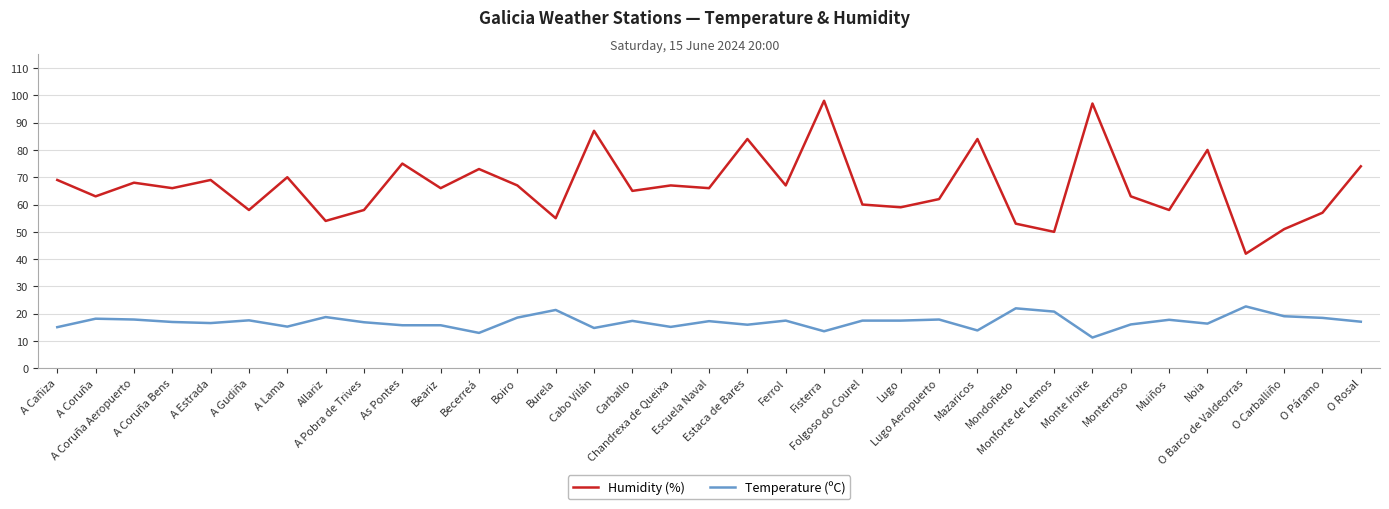

True or false: Temperature (ºC) and Humidity (%) cross at least once.

False